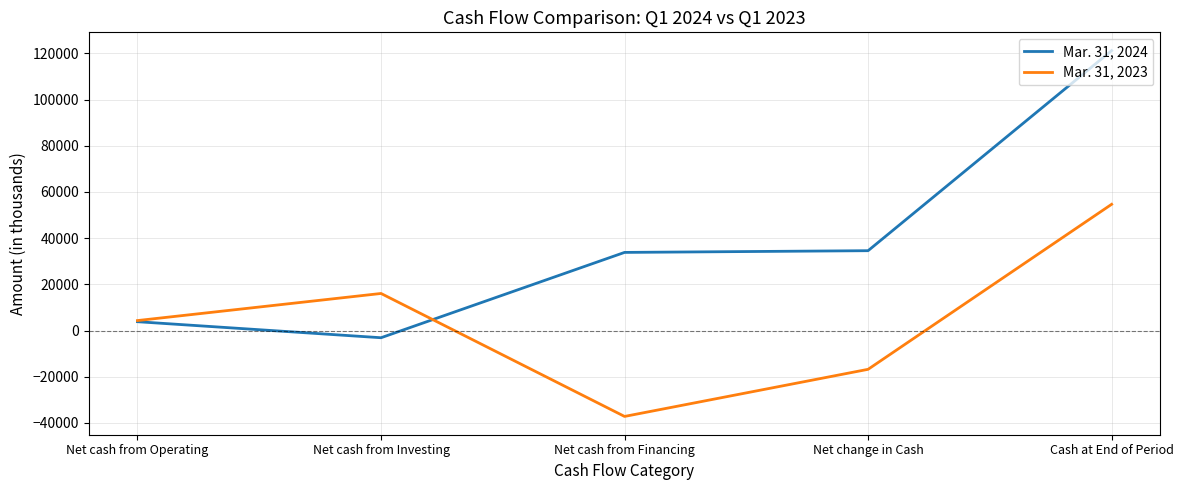

What is the maximum value for Mar. 31, 2023?

54661